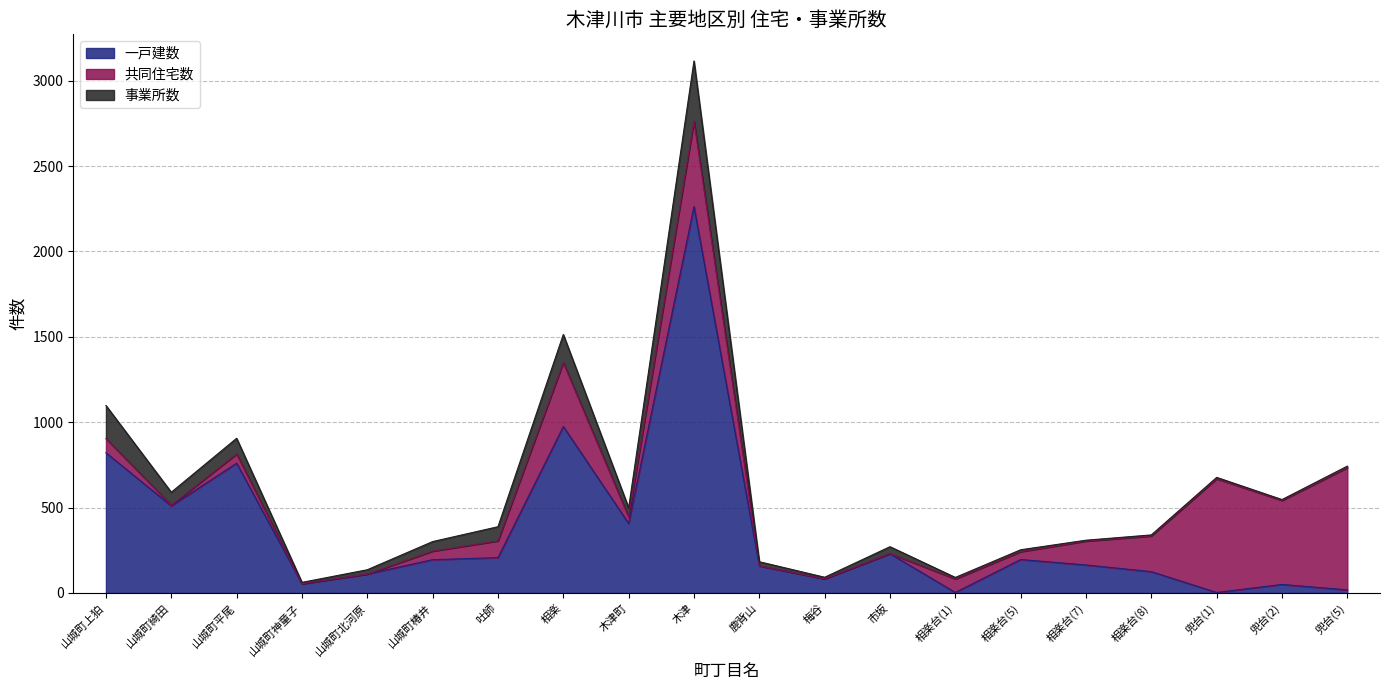

What are all the series names shown in the legend?

一戸建数, 共同住宅数, 事業所数